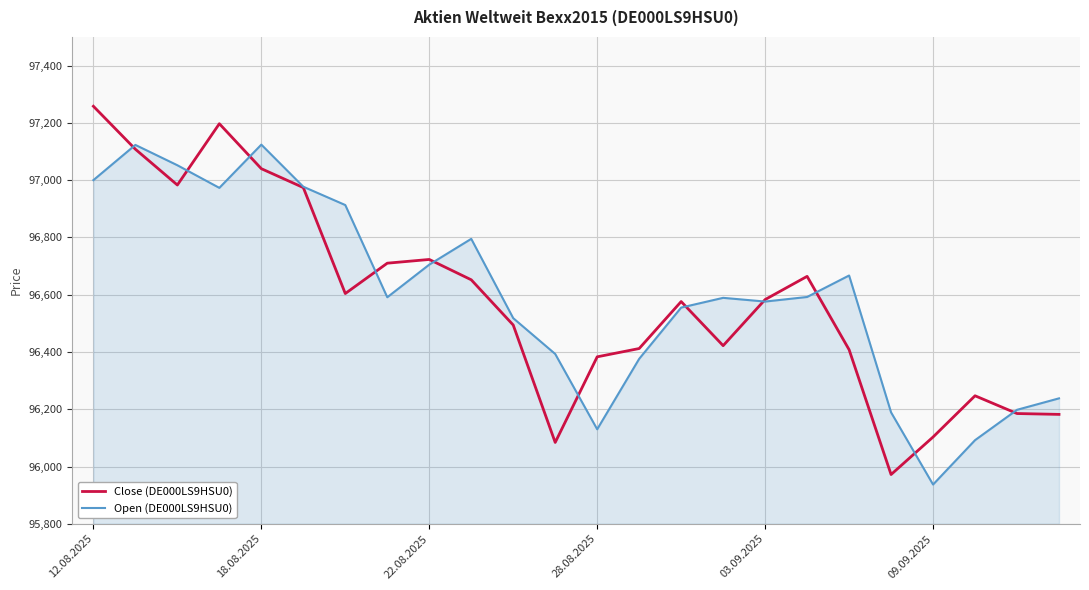

What is the greatest value displayed?

97258